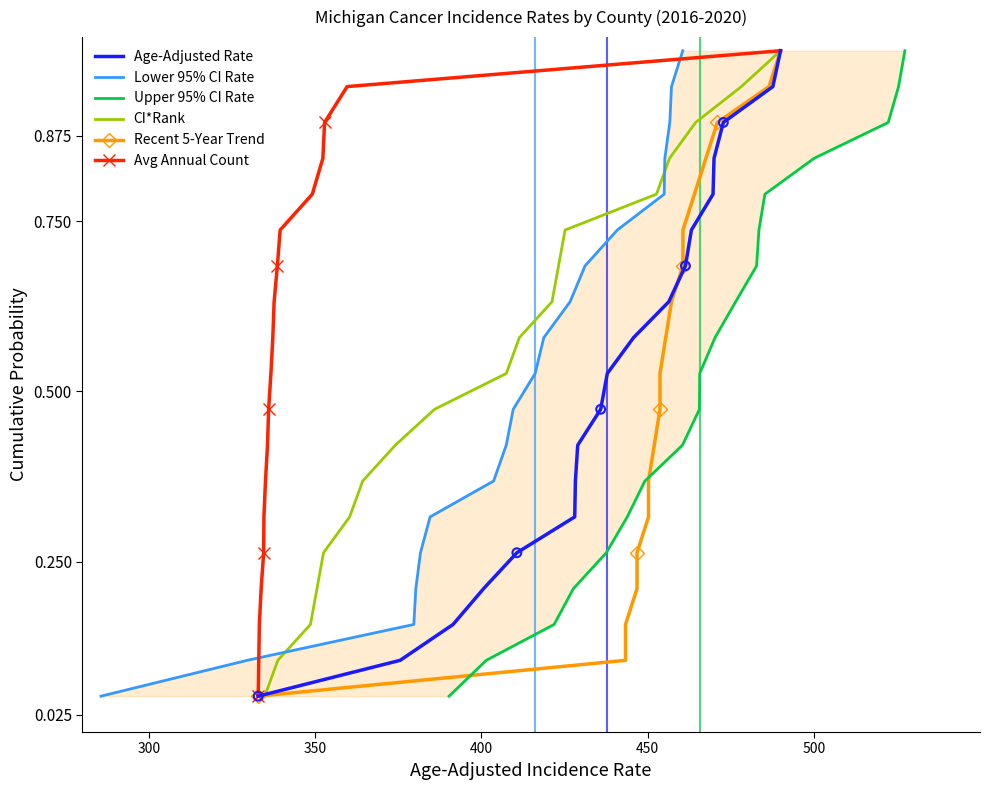

Which series reaches the maximum Y coordinate?

Age-Adjusted Rate